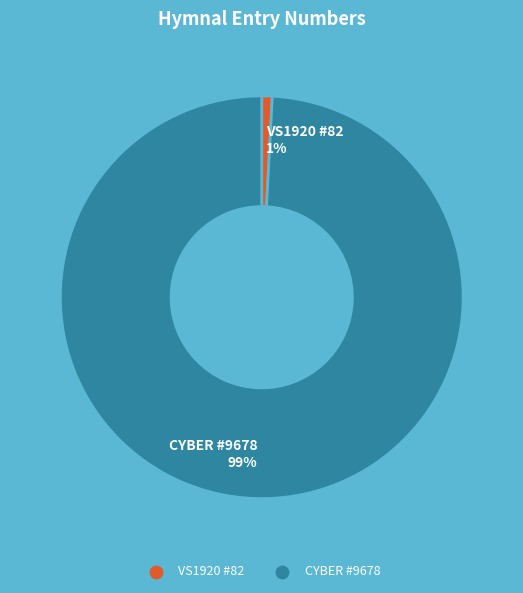

To the nearest percent, what is the difference between the largest and smallest slice percentages?

98%